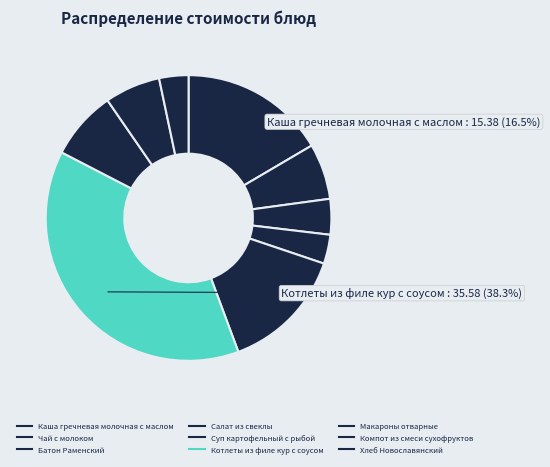

Which category has the biggest portion of the pie?

Котлеты из филе кур с соусом